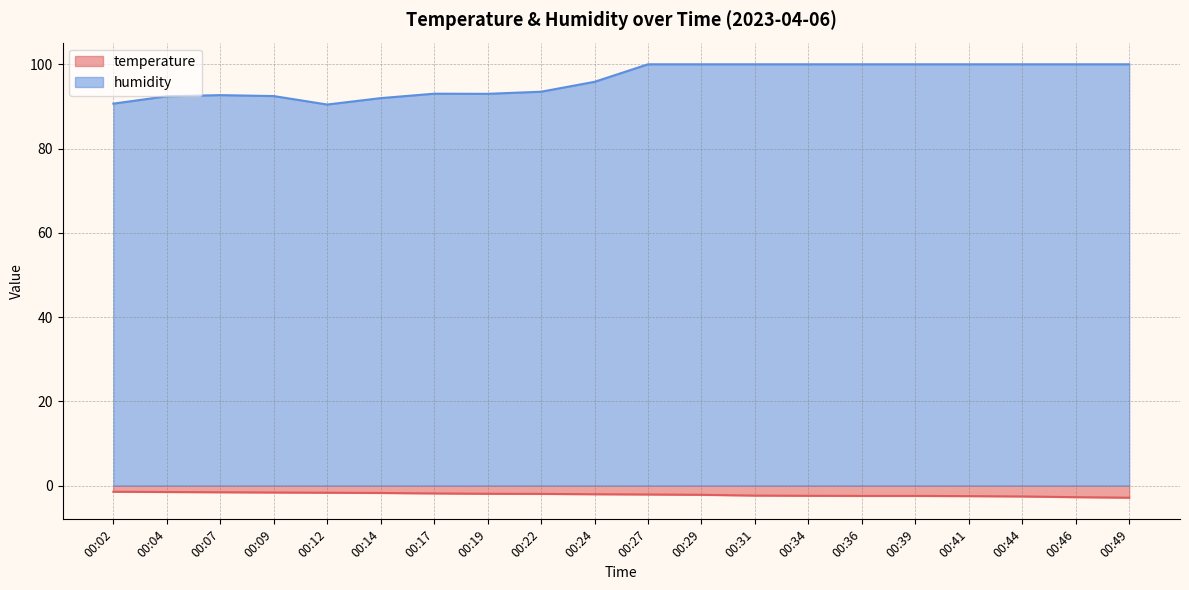

Where is humidity nearest to the value 95?

00:24